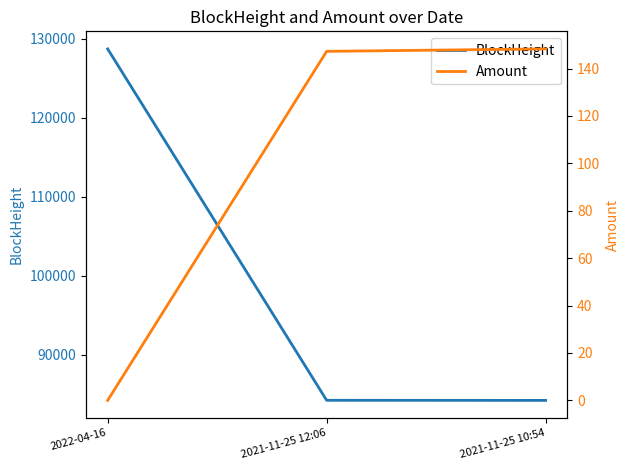

How many values in the BlockHeight series exceed 84242?

1